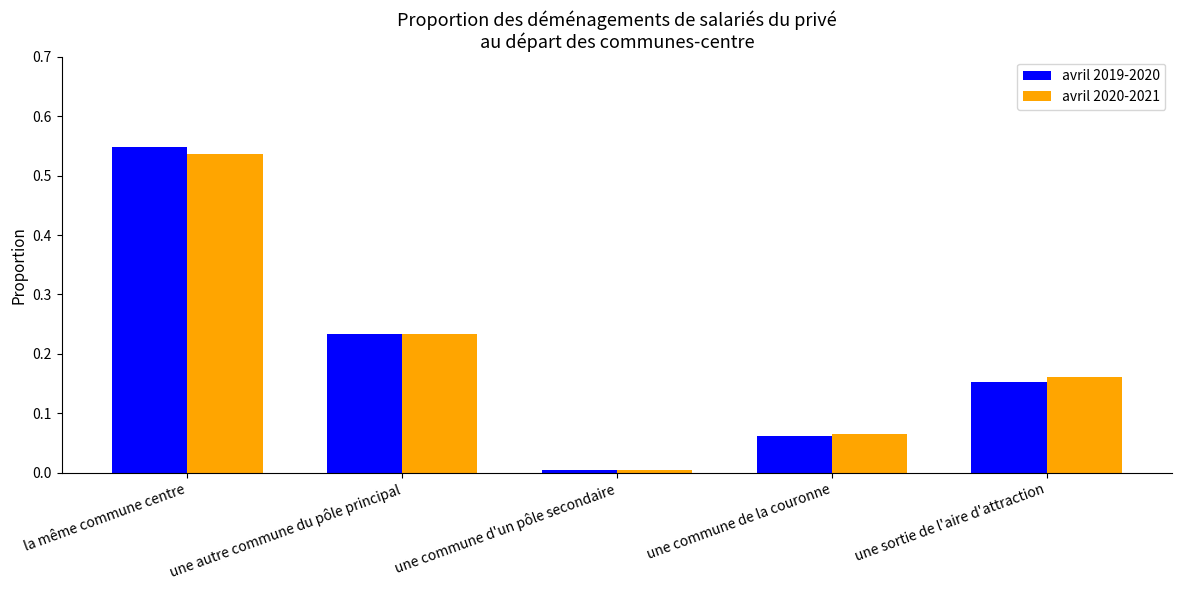

Is it true that avril 2020-2021 equals 0.0 at une commune d'un pôle secondaire?

True